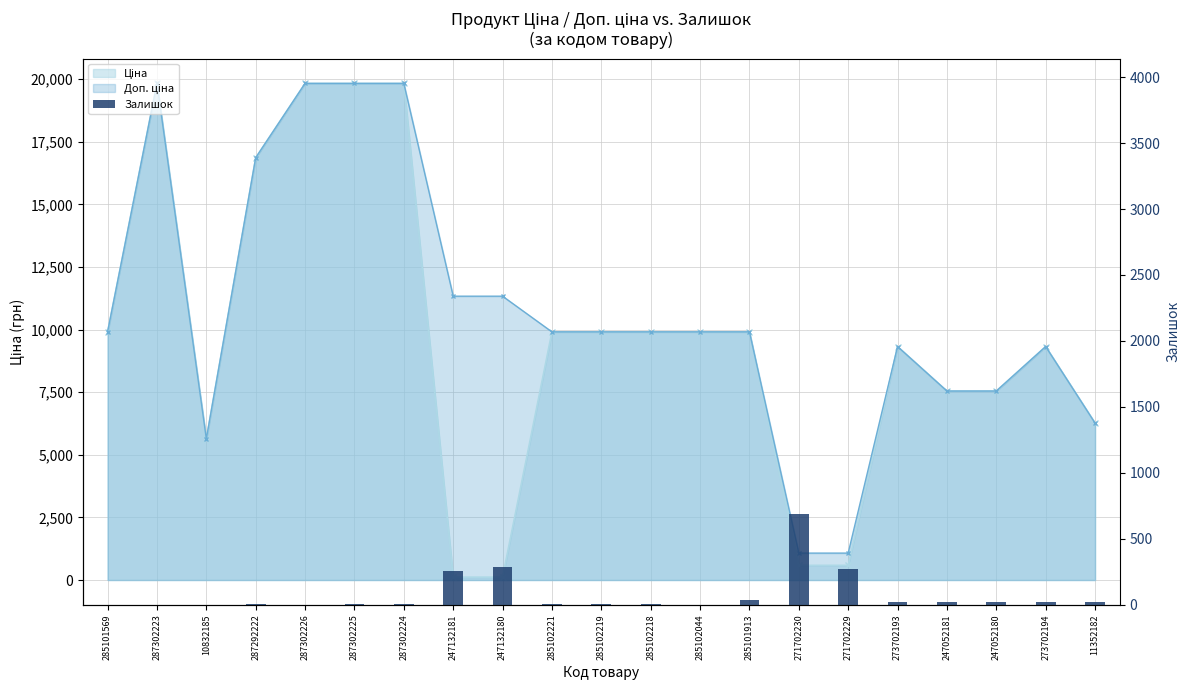

Reading right to left, list all the values displayed in this chart.

23	18	21	19	19	272	690	33	1	3	7	8	290	260	3	5	1	4	1	1	0